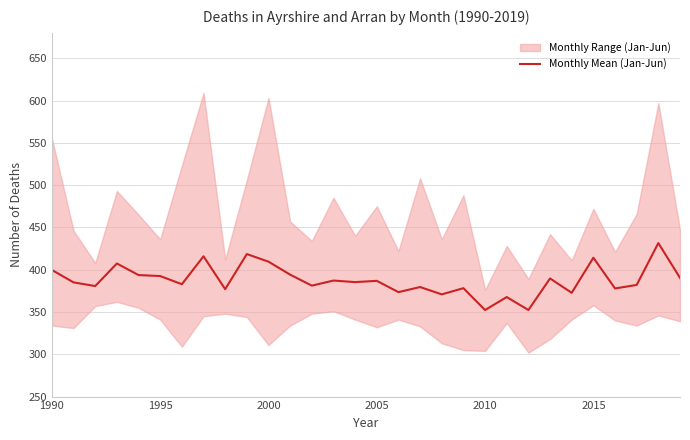

Does the chart have visible grid lines?

Yes